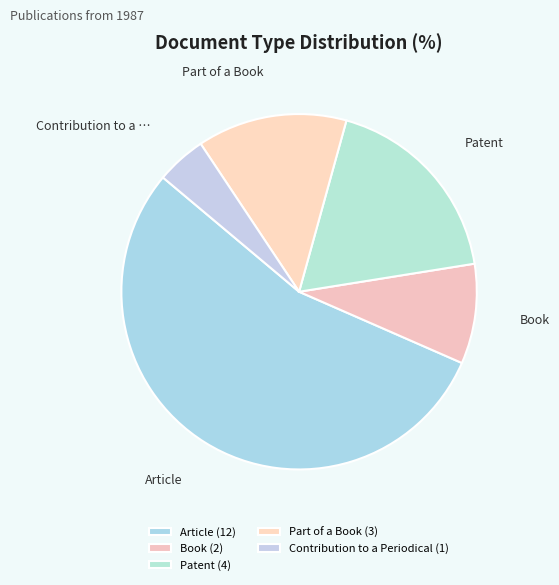

Count the number of slices in the pie.

5